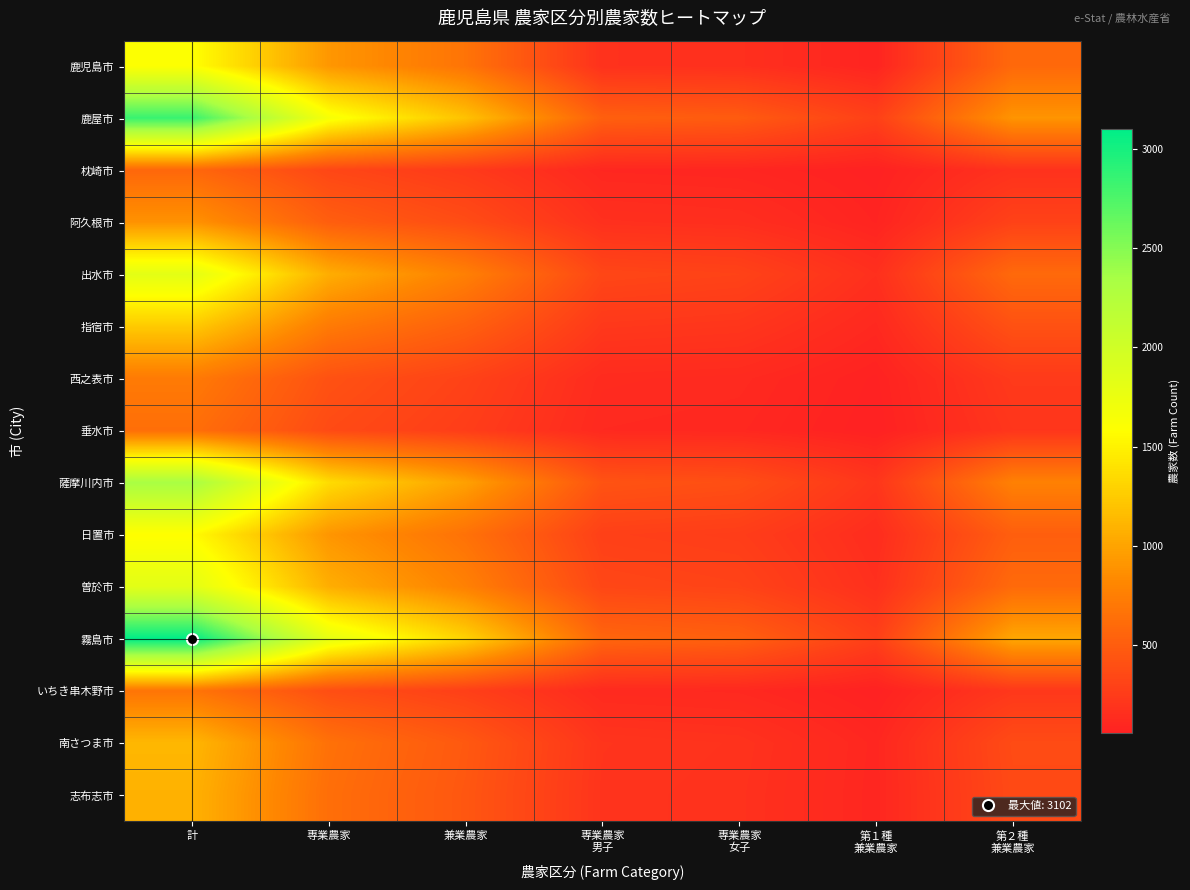

Which series has the largest total across all categories?

霧島市